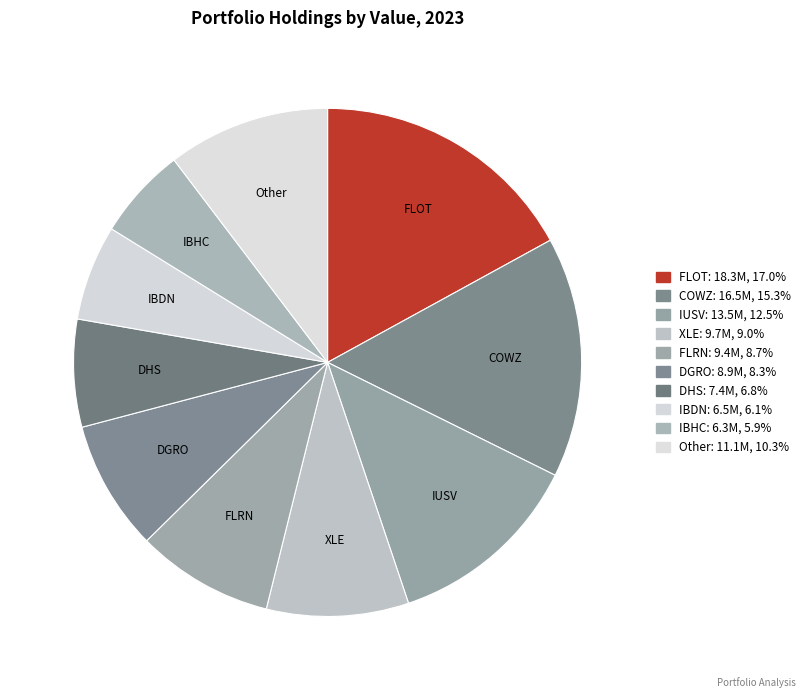

How much of the chart is everything except IBDN?

93.9%